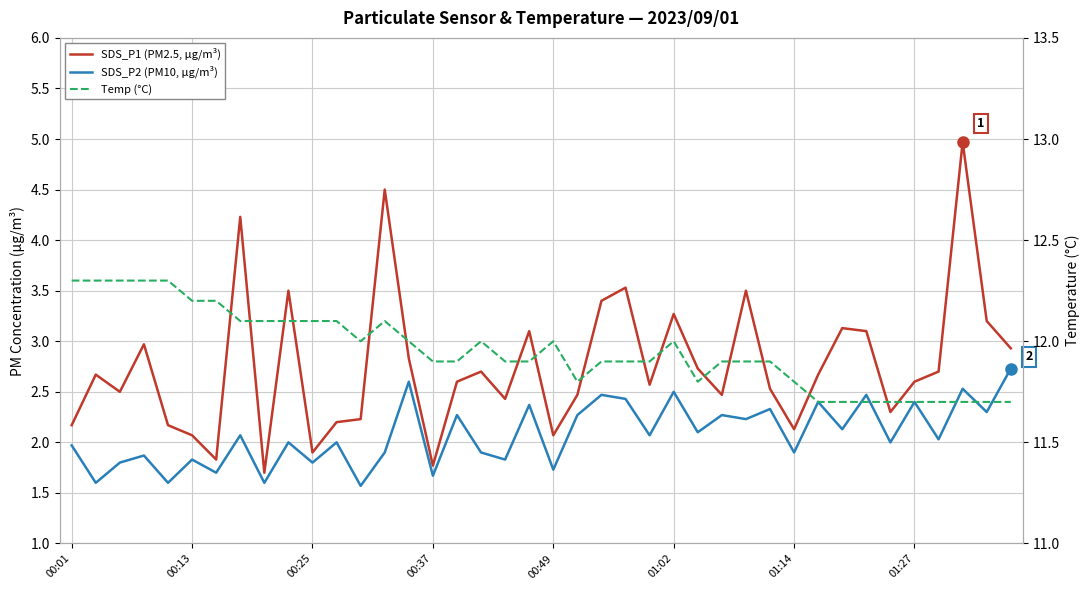

Is it true that SDS_P2 (PM10, μg/m³) equals 2.5 at 18?

False